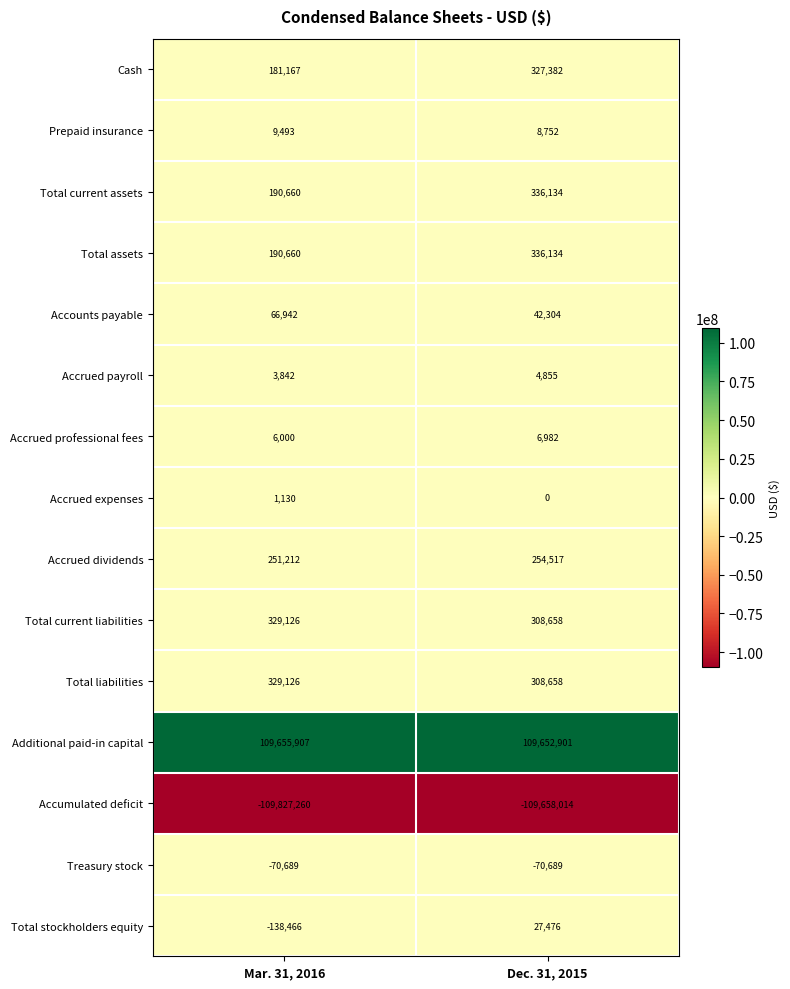

Which series has the widest spread of values?

Accumulated deficit